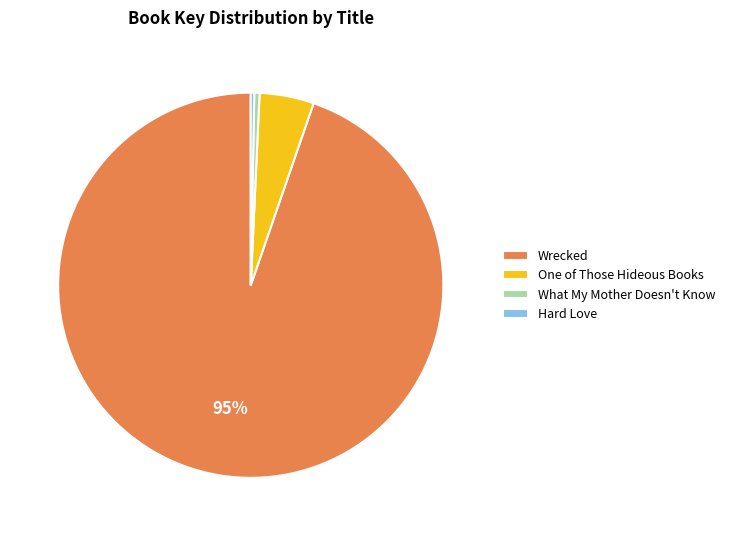

Count the number of slices in the pie.

4